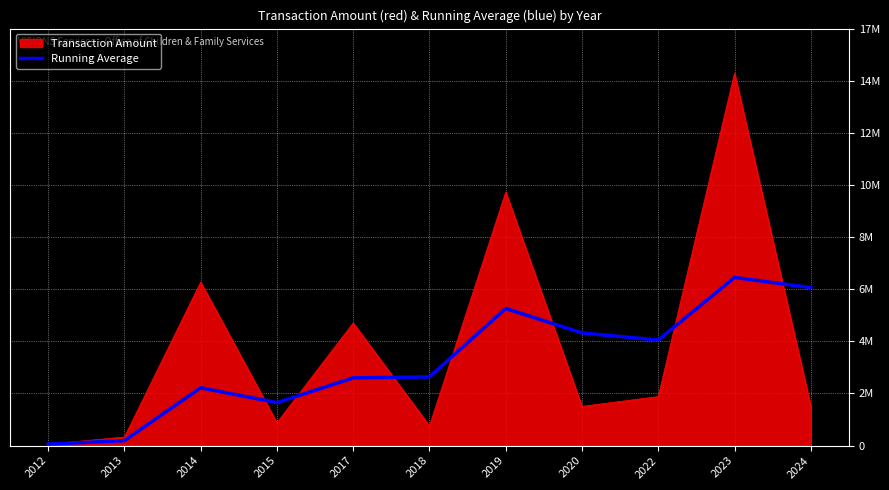

Does the chart display data point markers on the line(s)?

No